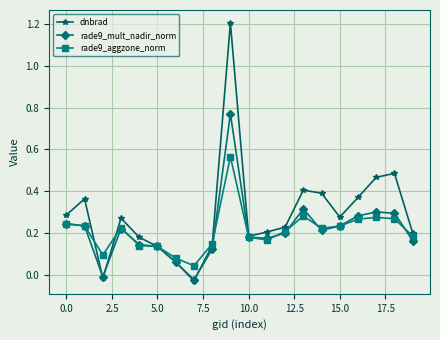

At how many categories does at least one series exceed 1?

1